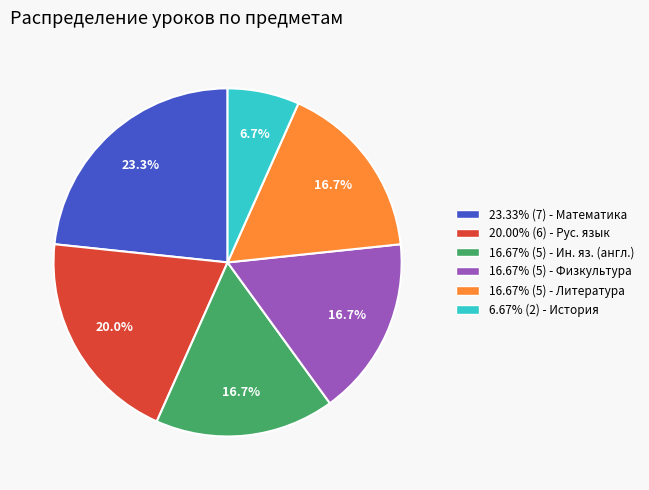

How many segments does this pie chart have?

6